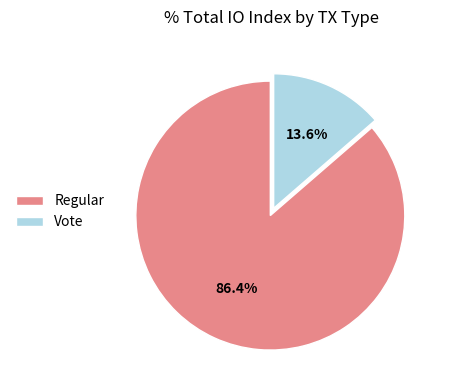

Is Regular the majority of the pie?

Yes